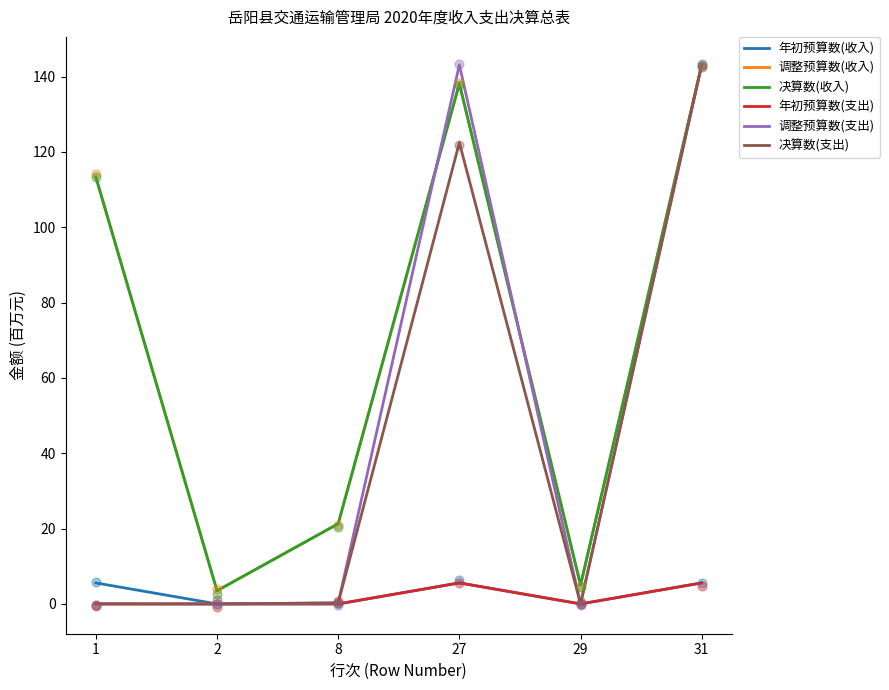

What is the total value across all series at 1?

232.3